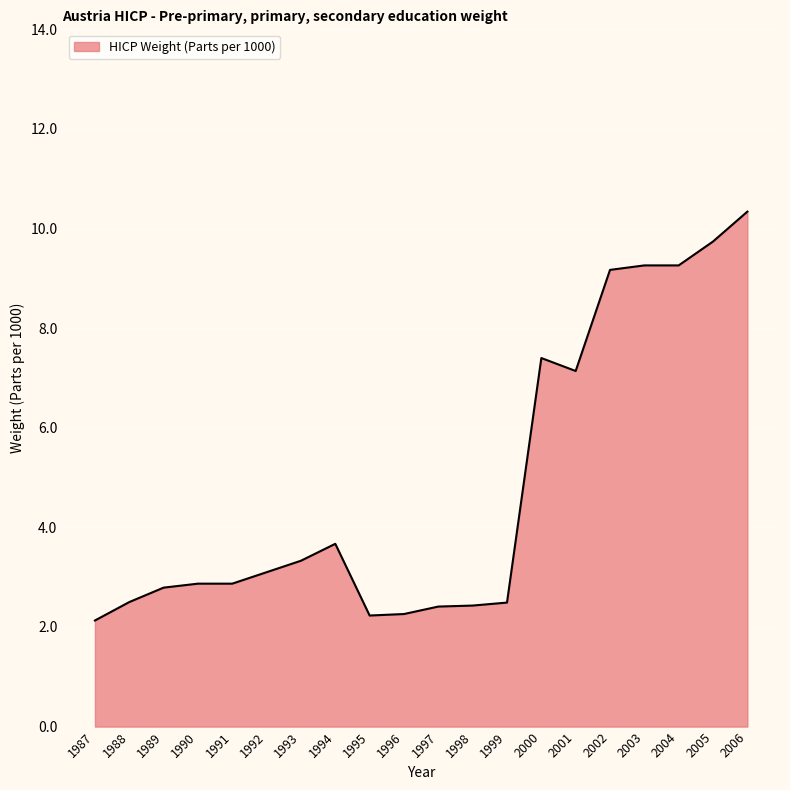

What is the maximum value shown in the chart?

10.3